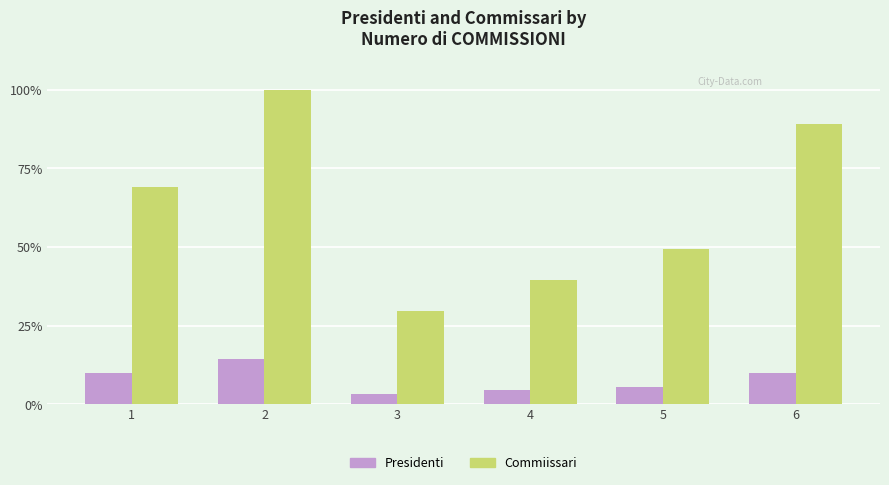

Reading left to right, extract all data points from this chart.

Presidenti: 9.9	14.3	3.3	4.4	5.5	9.9
Commiissari: 69.2	100.0	29.7	39.6	49.5	89.0